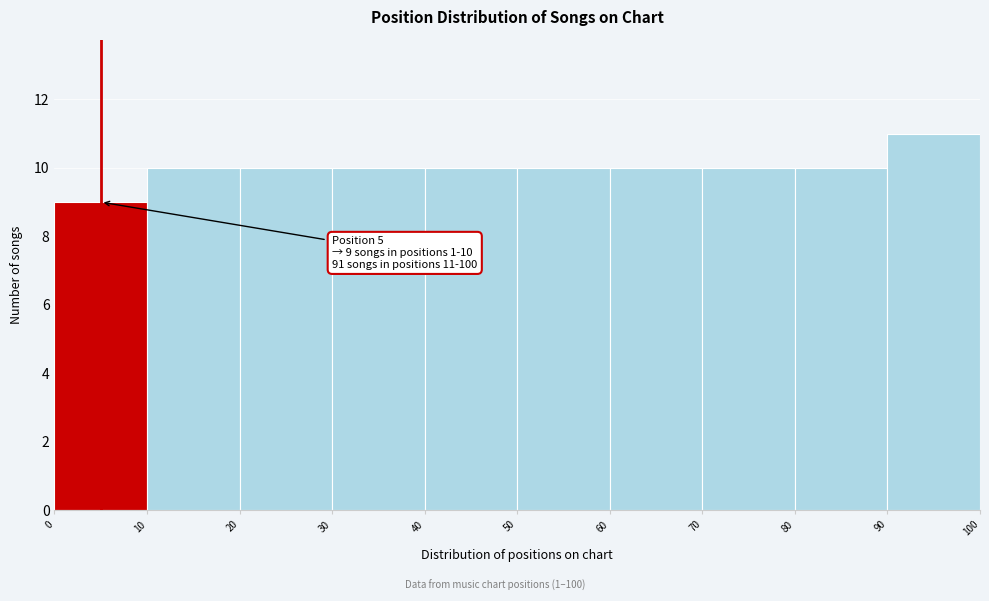

Over which range of the x-axis is the bar tallest?

90 to 100